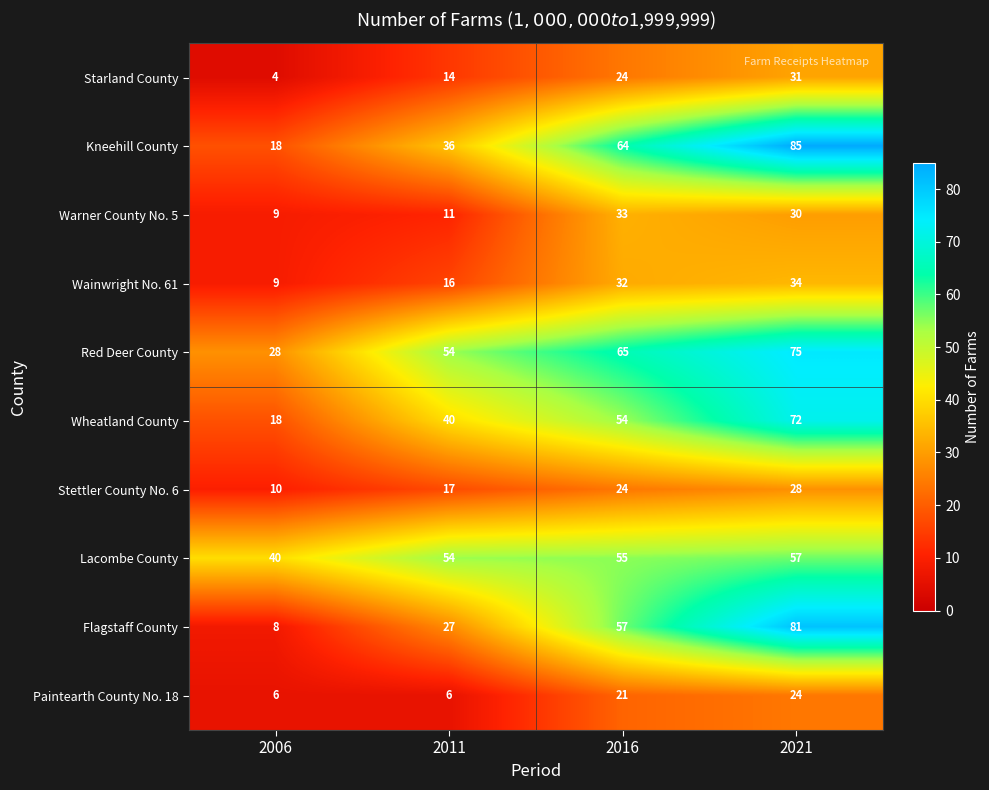

How many data points does each series have?

4